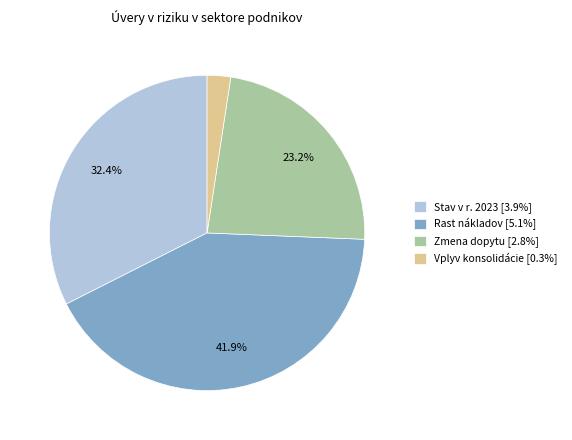

Between Stav v r. 2023 and Vplyv konsolidácie, which is larger?

Stav v r. 2023